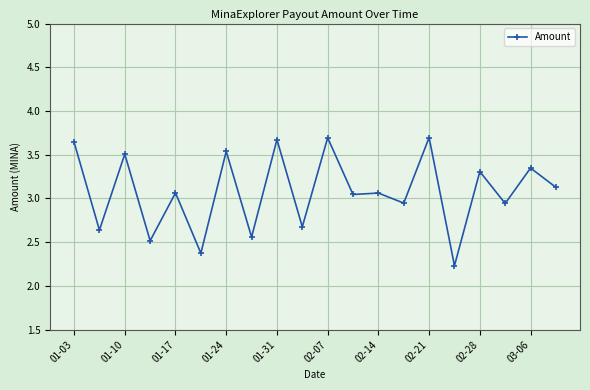

What is the sum of all values?

61.6